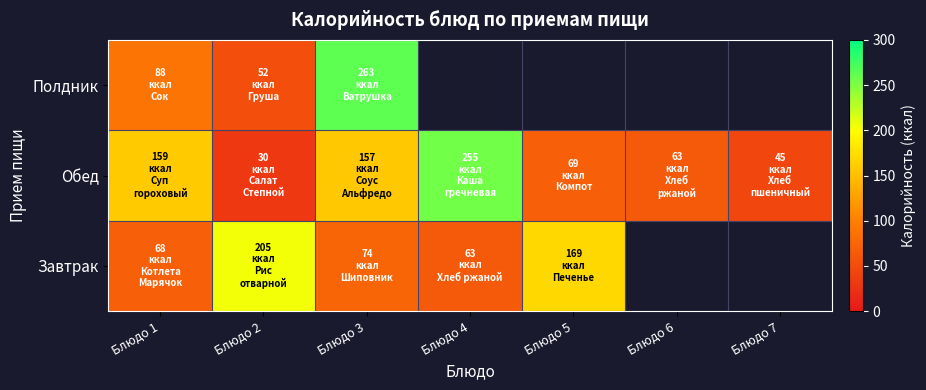

Where is Полдник nearest to the value 157?

Блюдо 1